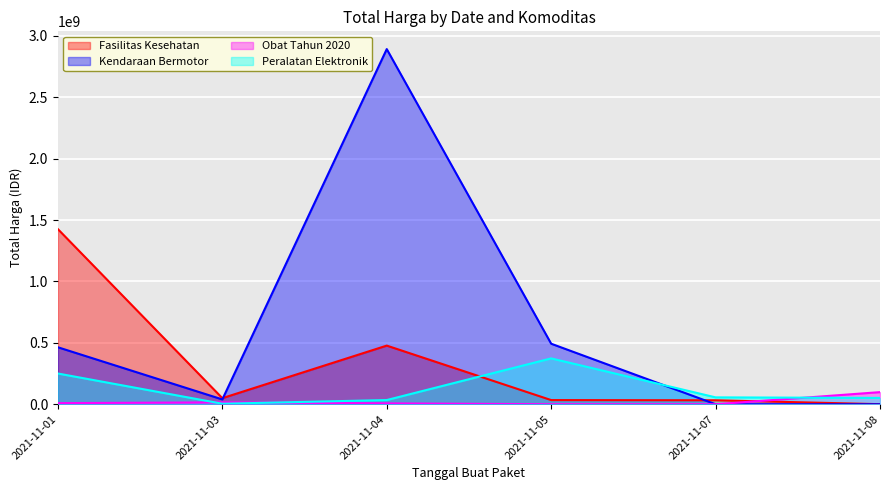

At which label does Obat Tahun 2020 first exceed 9180000?

2021-11-03